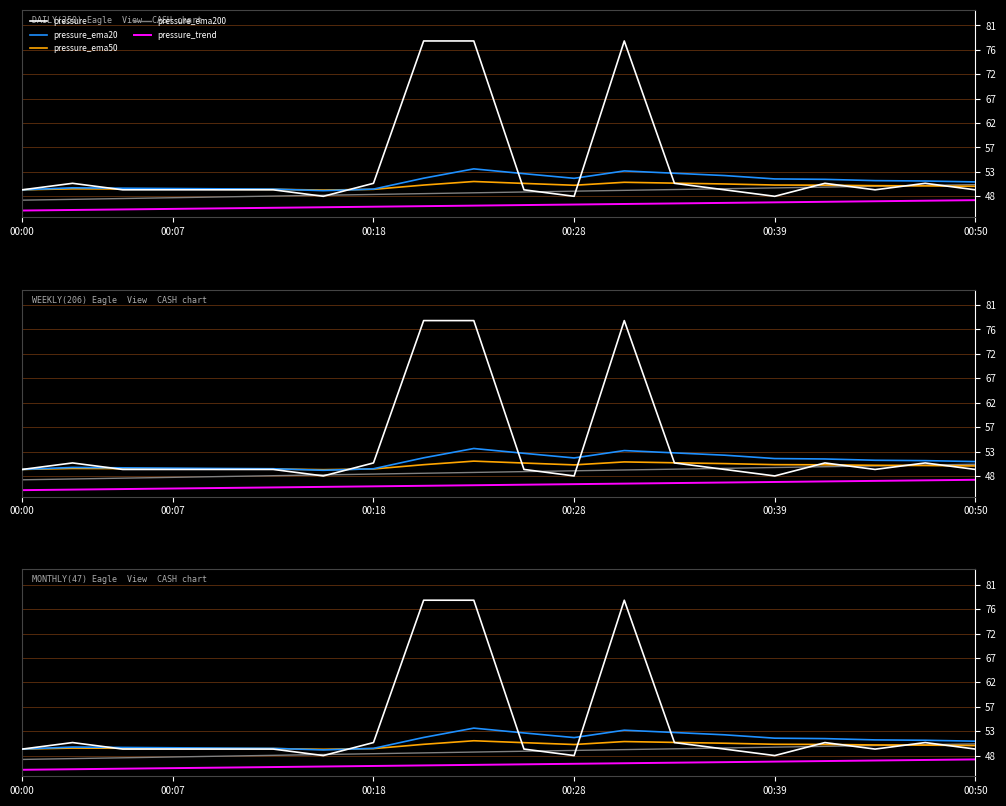

Which series has the largest total across all categories?

pressure